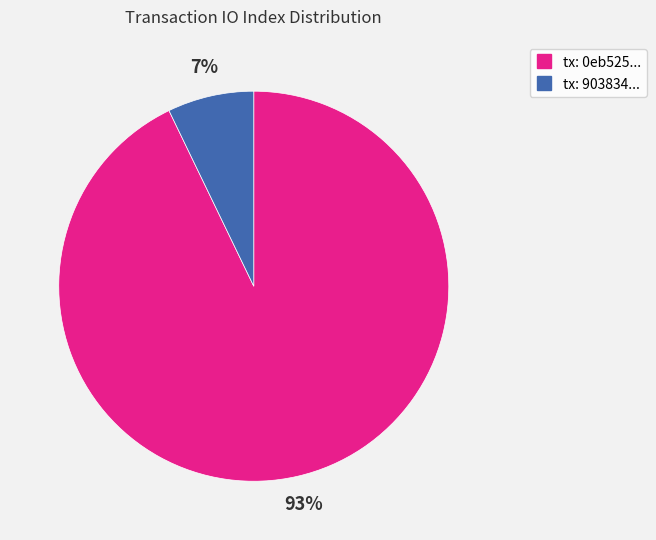

How many segments does this pie chart have?

2